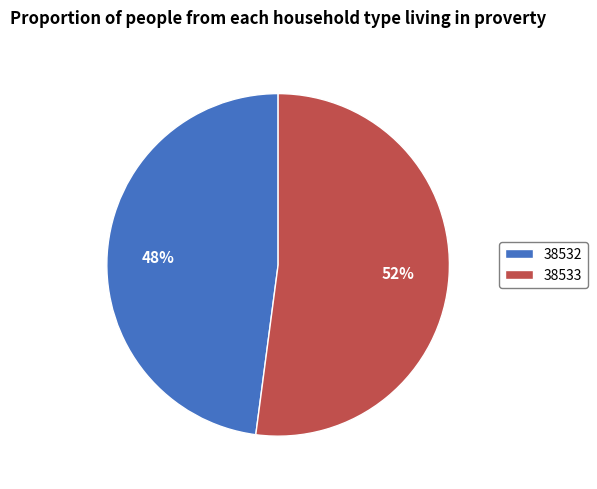

Which category has the biggest portion of the pie?

38533